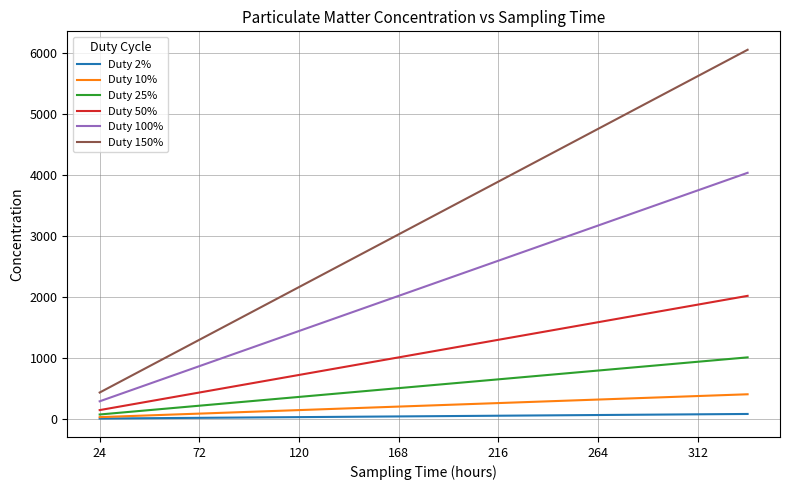

What is the average value of the Duty 50% series?

1080.0